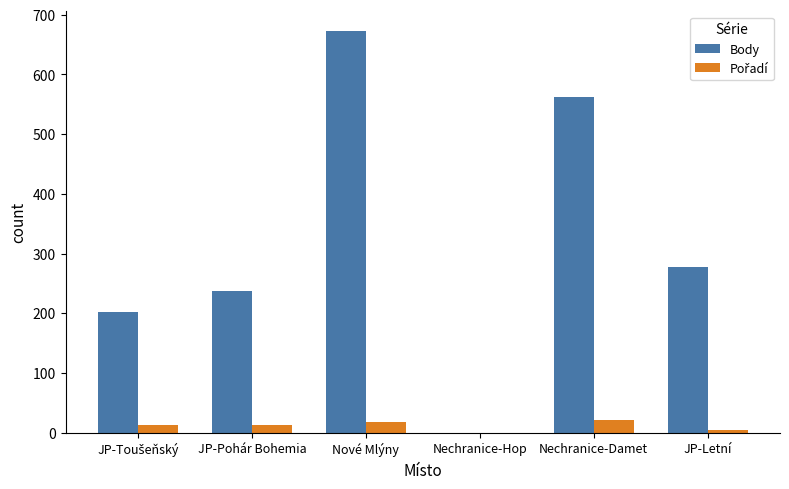

What is the maximum value shown in the chart?

672